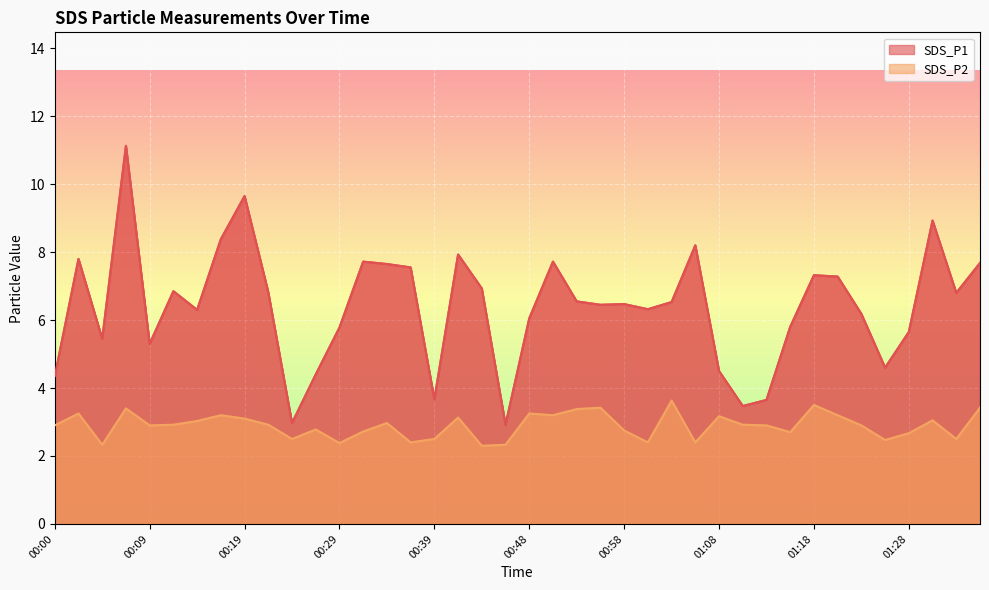

What is the total value across all series at 01:23?

9.1